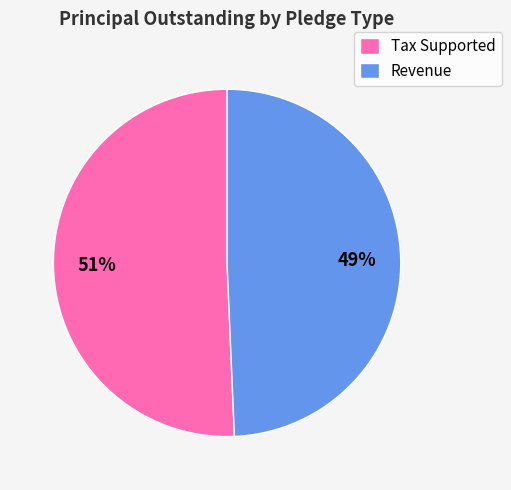

Between Revenue and Tax Supported, which is larger?

Tax Supported